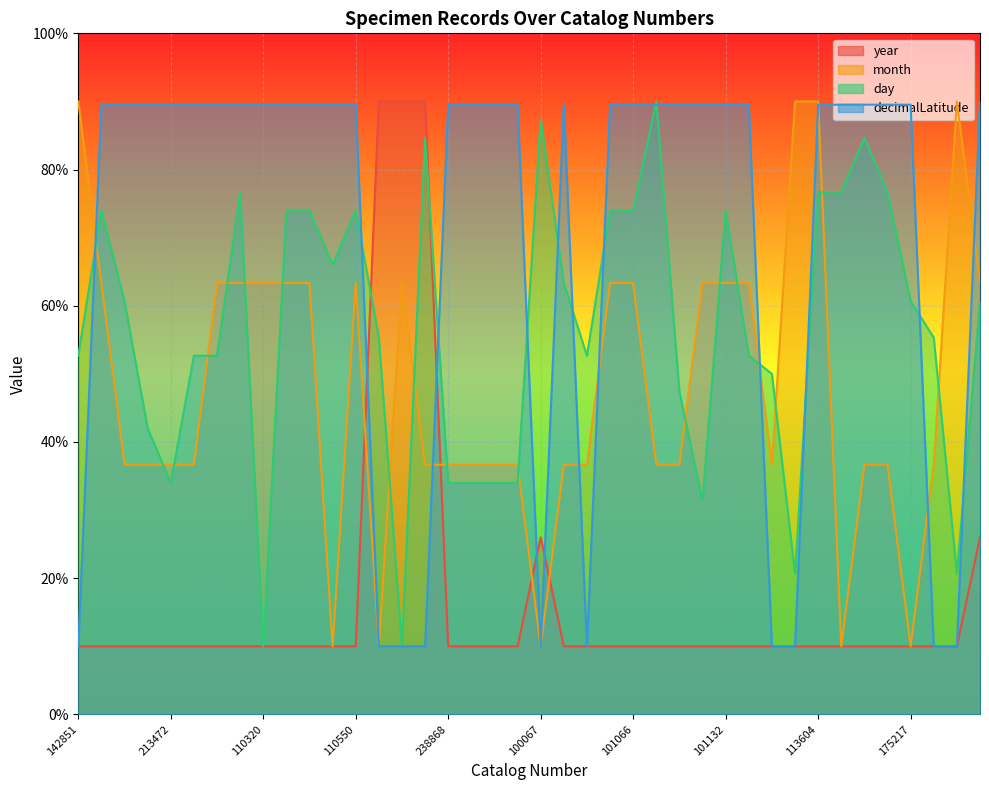

What is the difference between the maximum and minimum values in the year series?

80.0